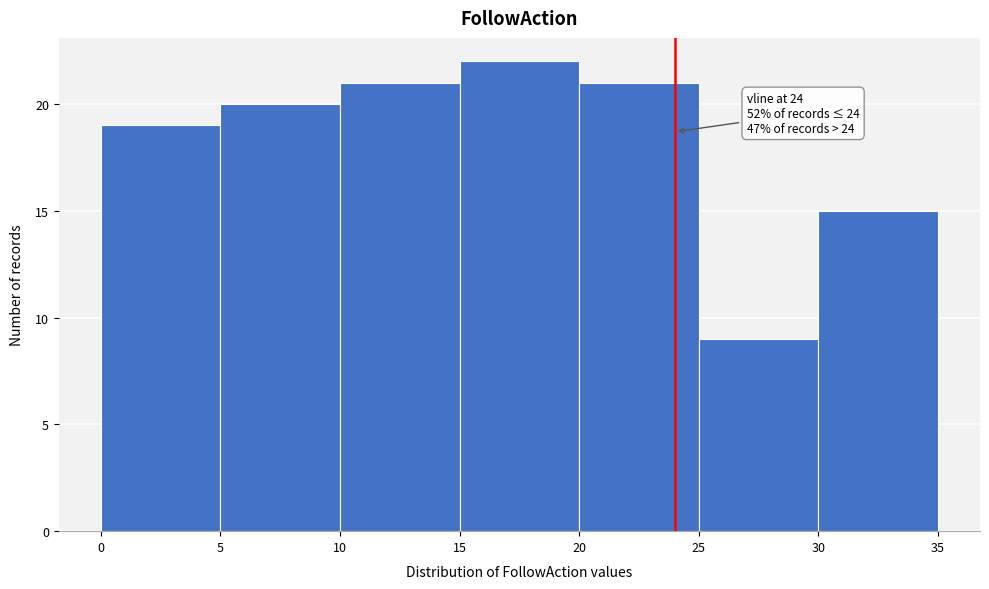

Over which range of the x-axis is the bar tallest?

15 to 20